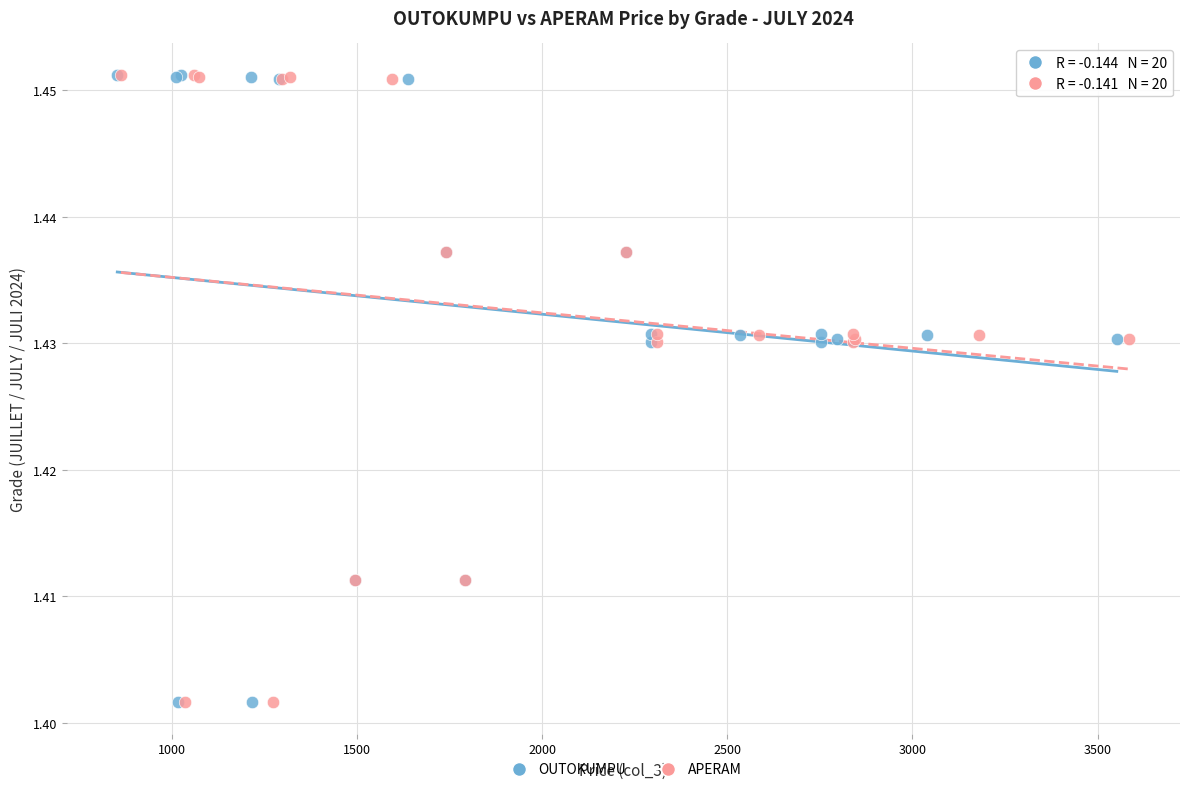

What are all the series names shown in the legend?

OUTOKUMPU, APERAM